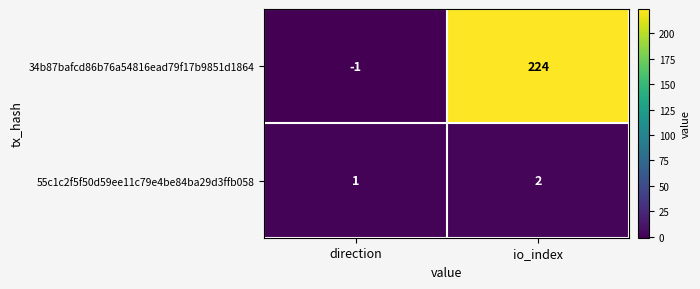

What is the greatest value displayed?

224